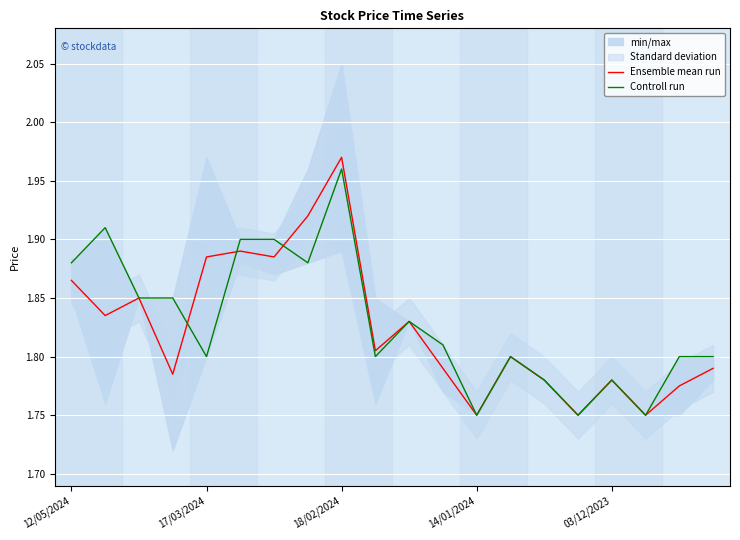

What position from the right is 14?

6